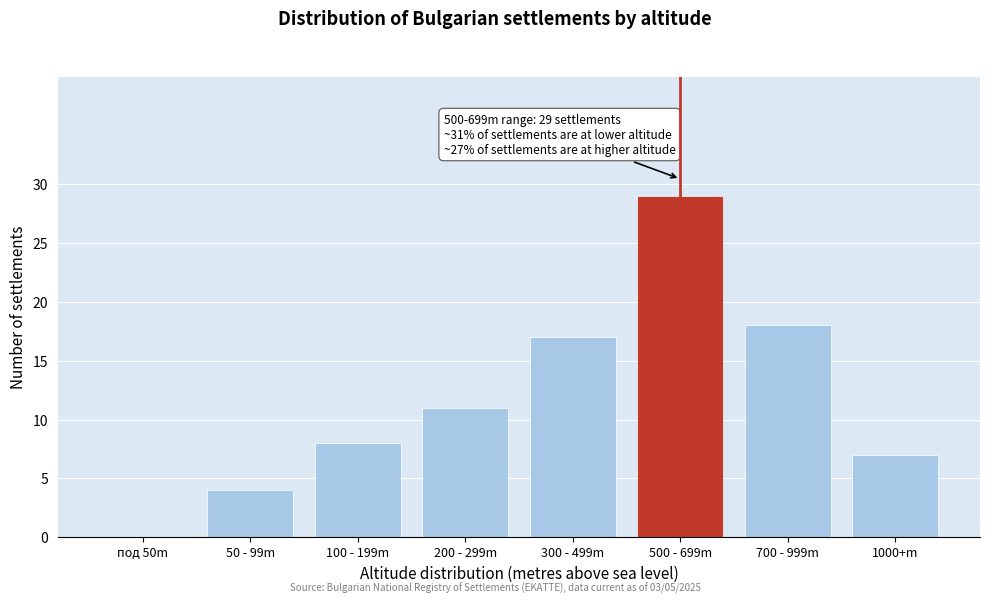

Reading right to left, what are all the values shown in this chart?

1000+m=7	700 - 999m=18	500 - 699m=29	300 - 499m=17	200 - 299m=11	100 - 199m=8	50 - 99m=4	под 50m=0